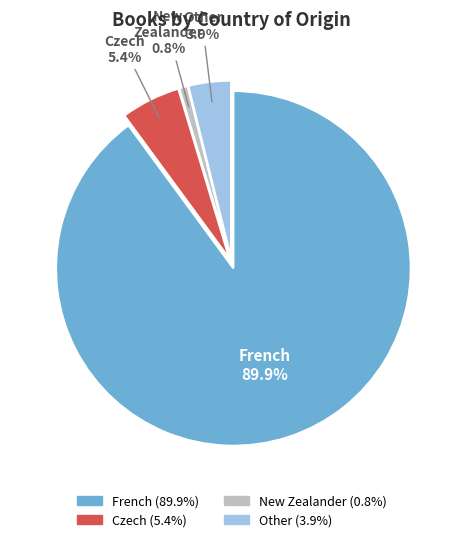

Which slice represents more than half of the pie?

French